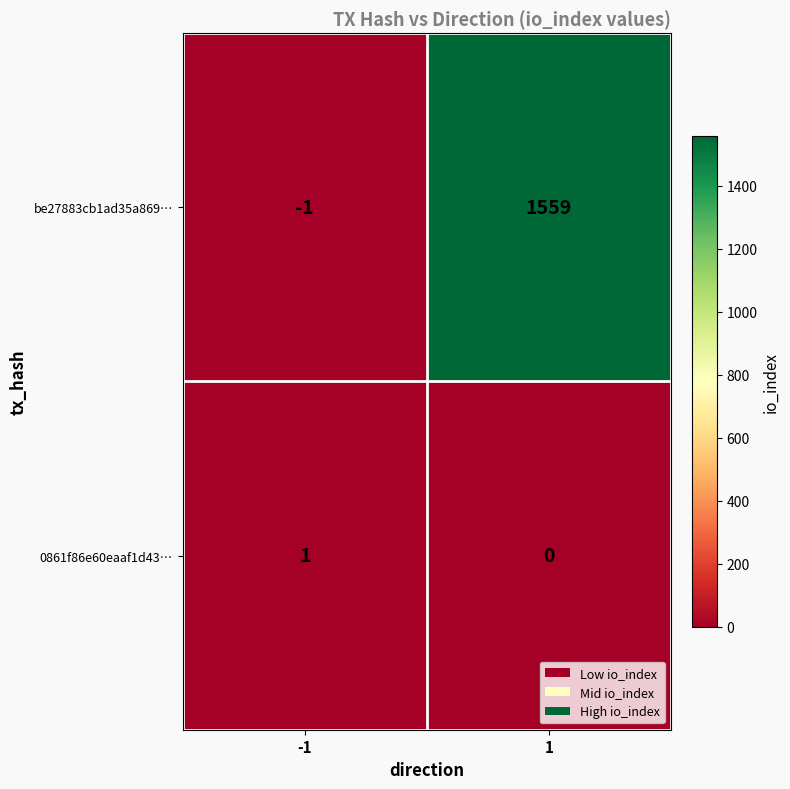

Which series has the largest range (max minus min)?

be27883cb1ad35a869…